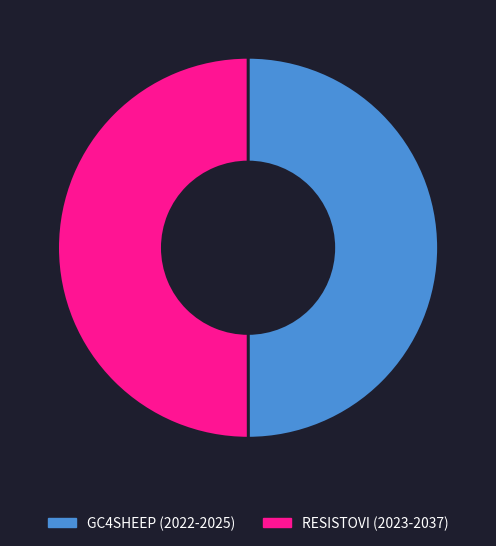

Is the sum of GC4SHEEP (2022-2025) and RESISTOVI (2023-2037) greater than half?

Yes